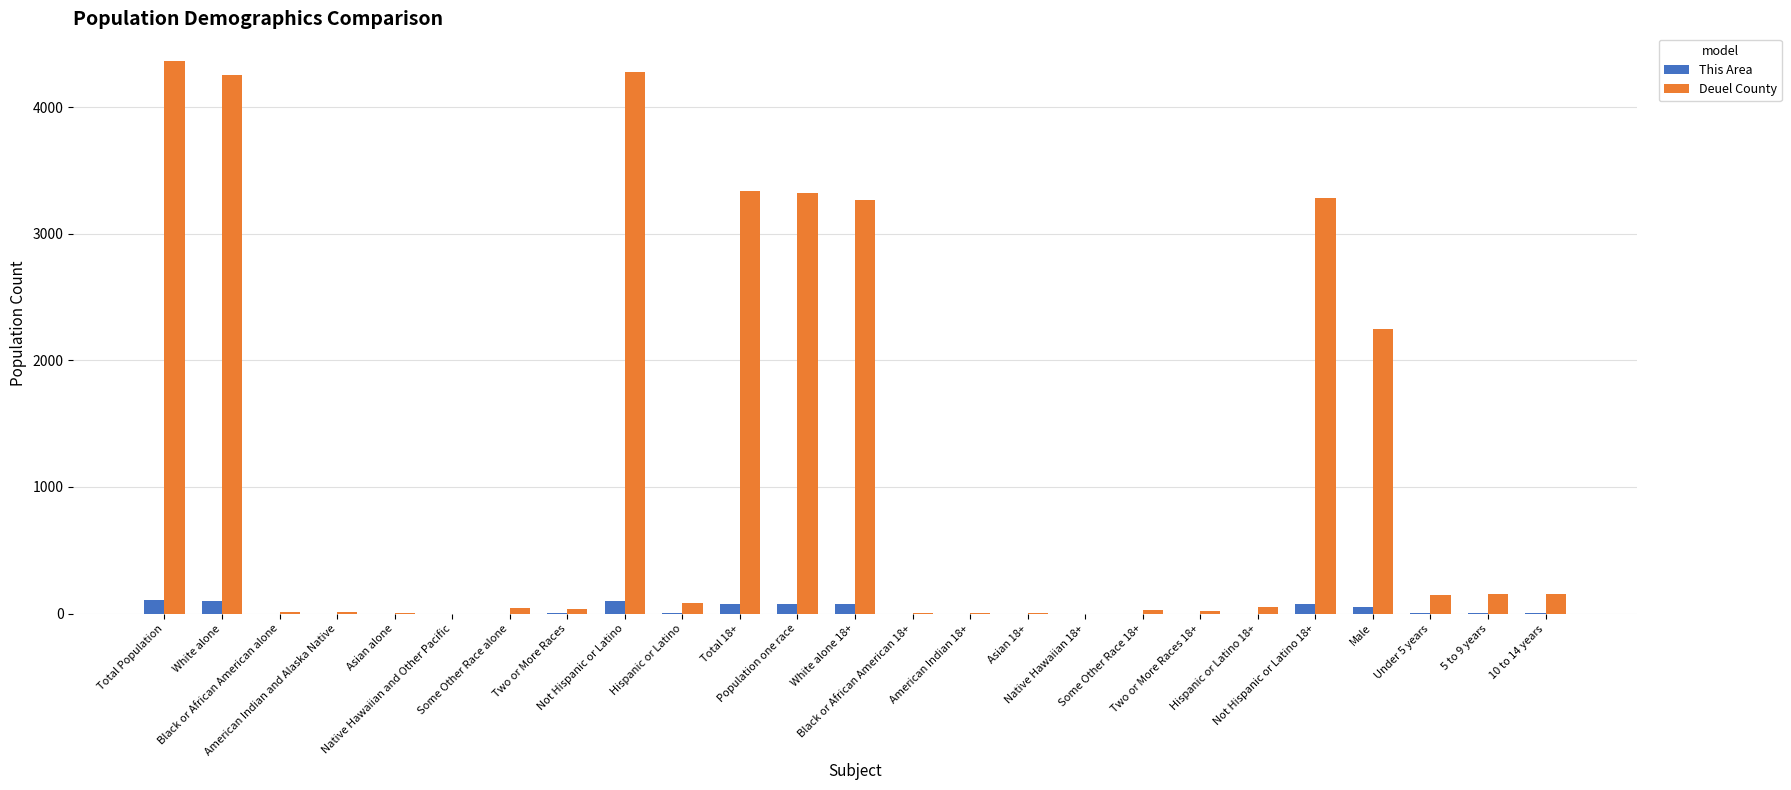

True or false: This Area has a value of 3 at 5 to 9 years.

True